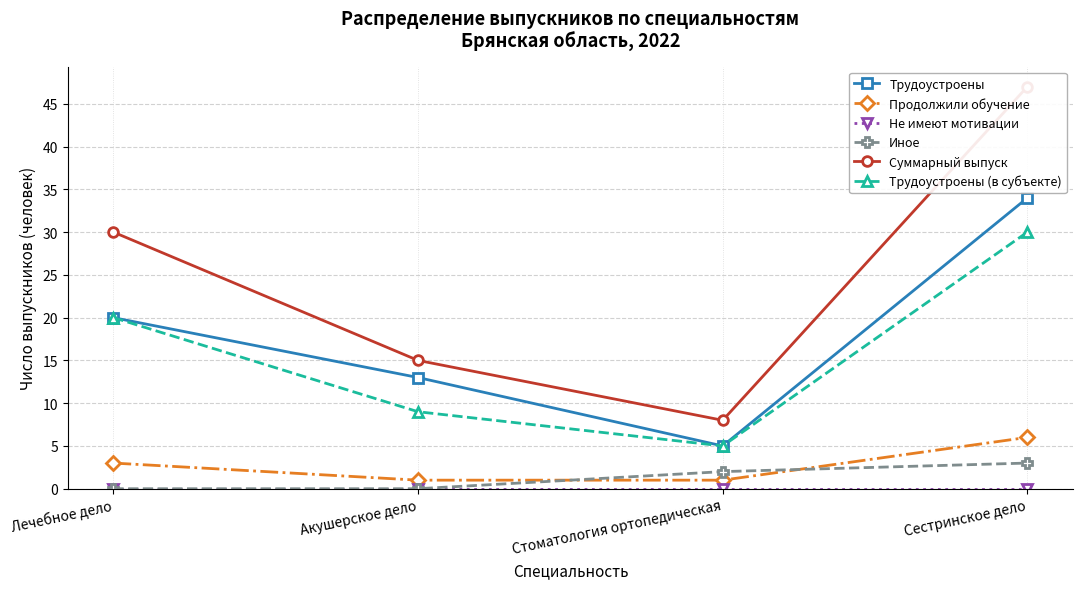

Reading left to right, list all the values displayed in this chart.

Трудоустроены: 20	13	5	34
Продолжили обучение: 3	1	1	6
Не имеют мотивации: 0	0	0	0
Иное: 0	0	2	3
Суммарный выпуск: 30	15	8	47
Трудоустроены (в субъекте): 20	9	5	30